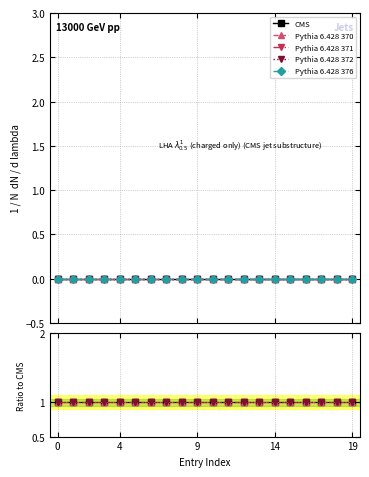

What is the label of the 17th point from the left?

16